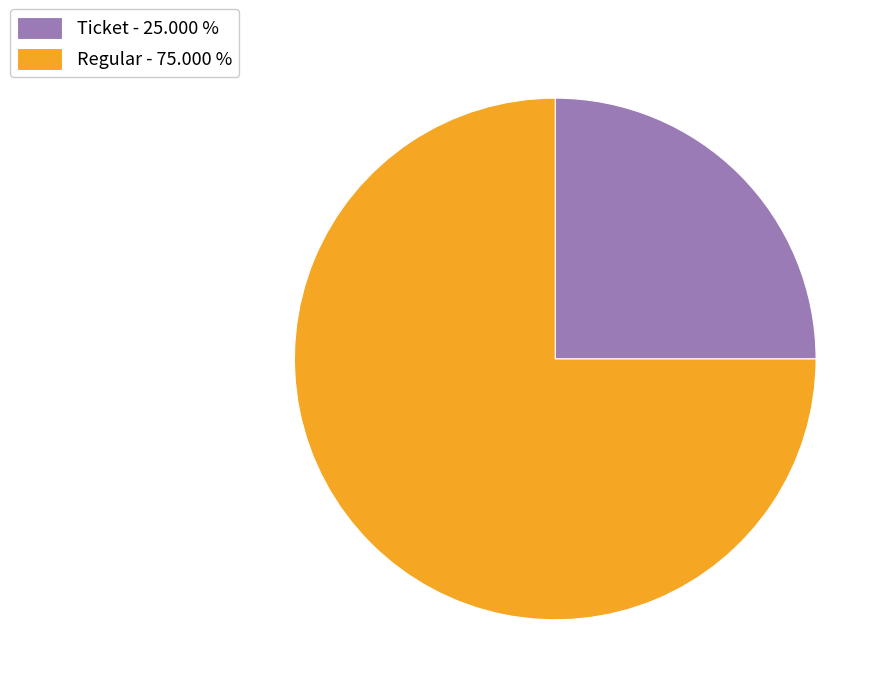

Is Regular - 75.000 % the majority of the pie?

Yes